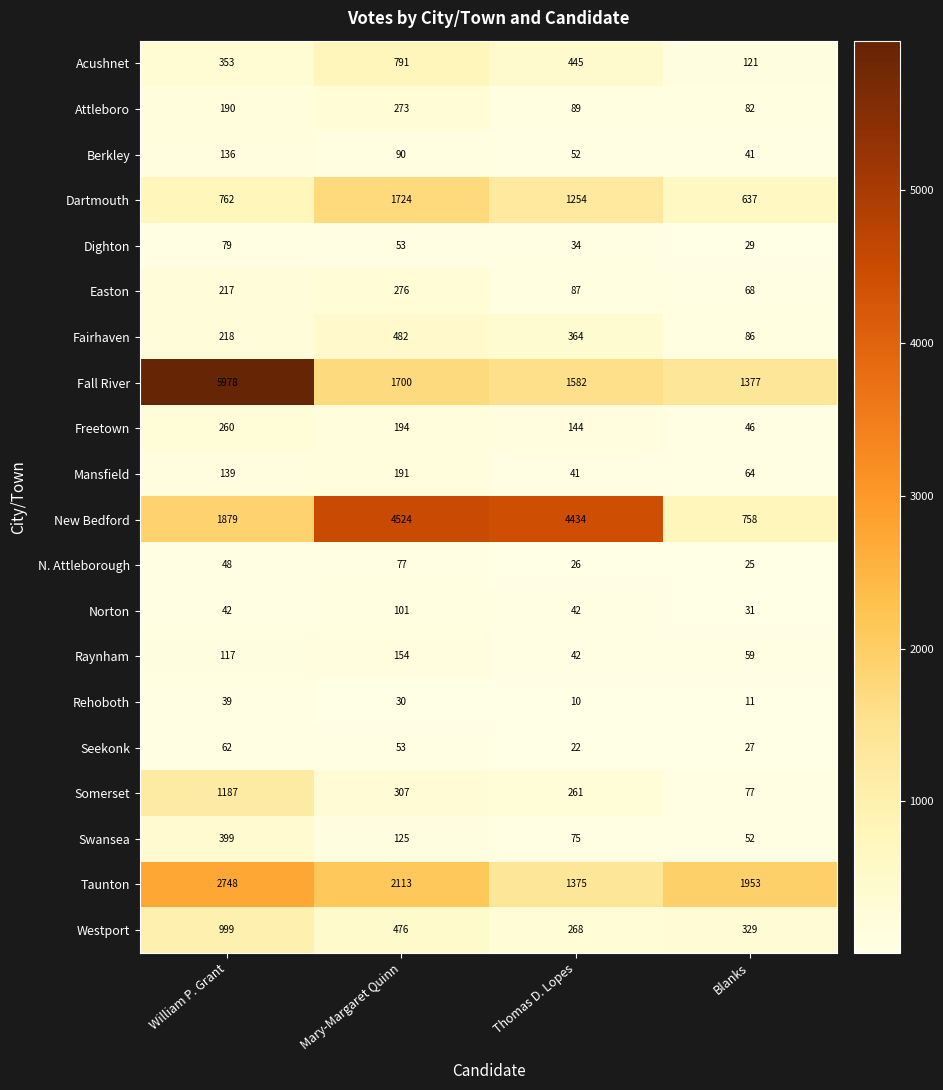

What is the total value across all series at Mary-Margaret Quinn?

13734